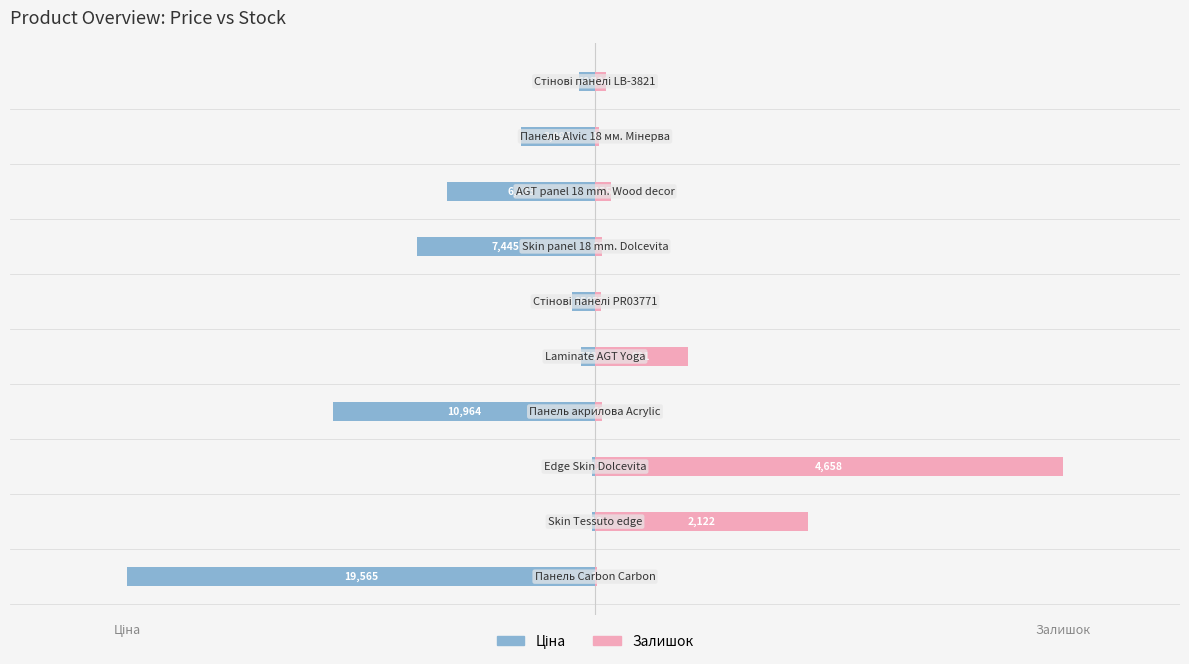

What is the sum of all Залишок values?

10574.1